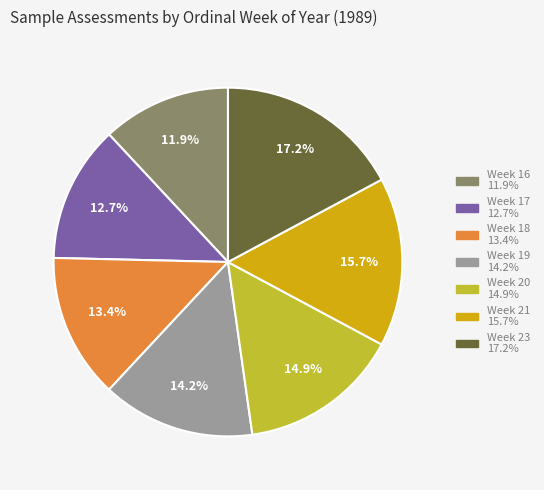

What percentage is the Week 16 slice, to the nearest percent?

12%